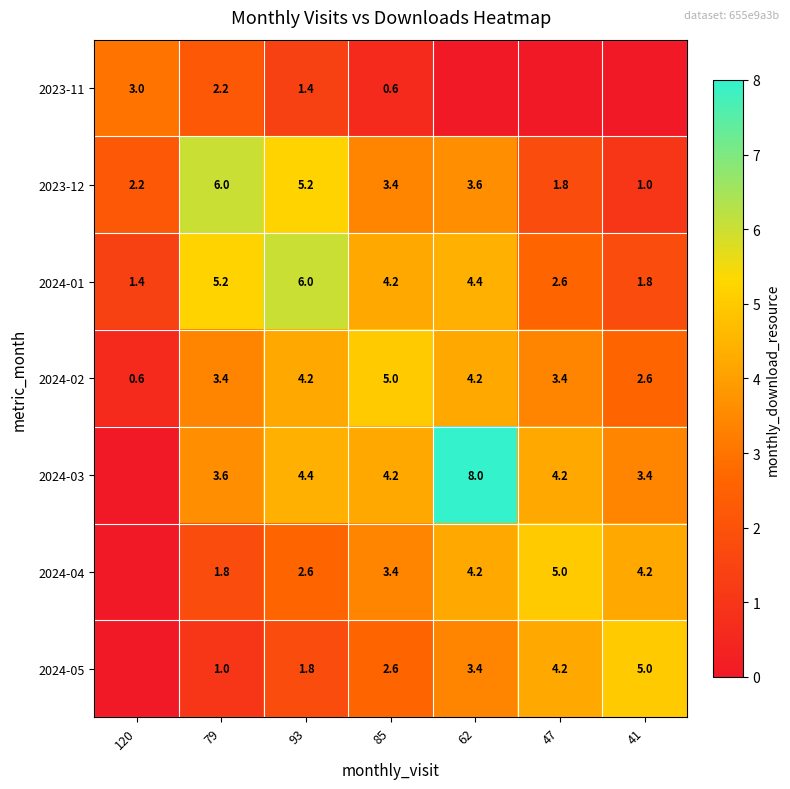

What is the total value across all series at 85?

23.4